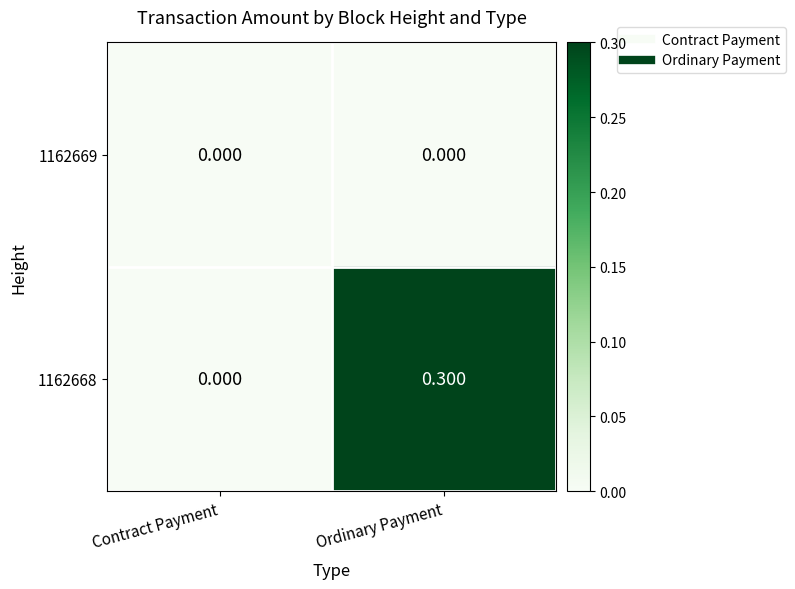

At which label does 1162668 reach its minimum?

Contract Payment